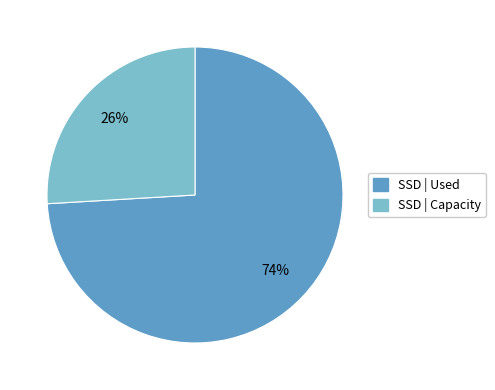

How many slices are in this pie chart?

2